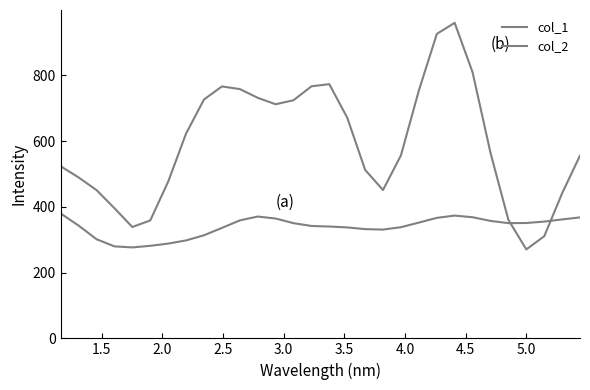

Does the chart have visible grid lines?

No